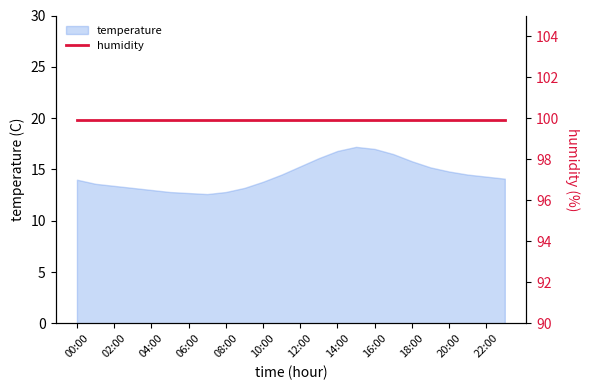

How many points are lower than both their immediate neighbors (excluding endpoints)?

1